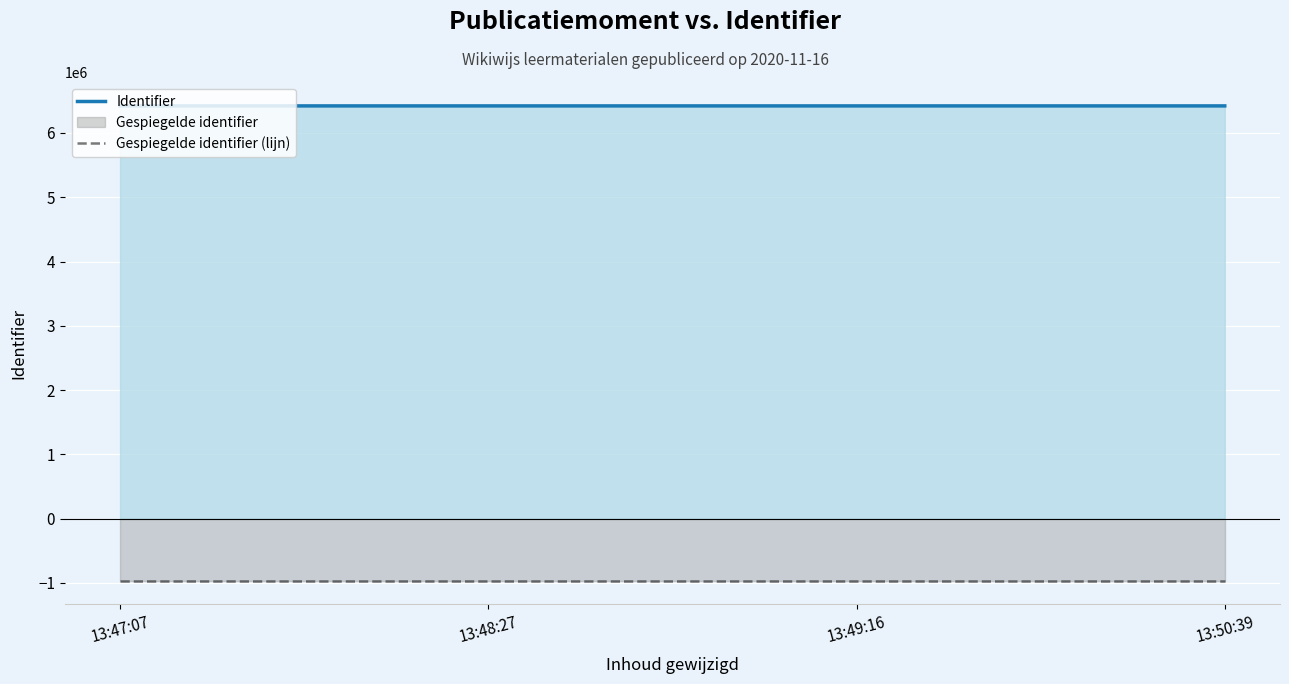

Is the value of Identifier at 13:49:16 greater than the value of Gespiegelde identifier (lijn) at 13:50:39?

Yes